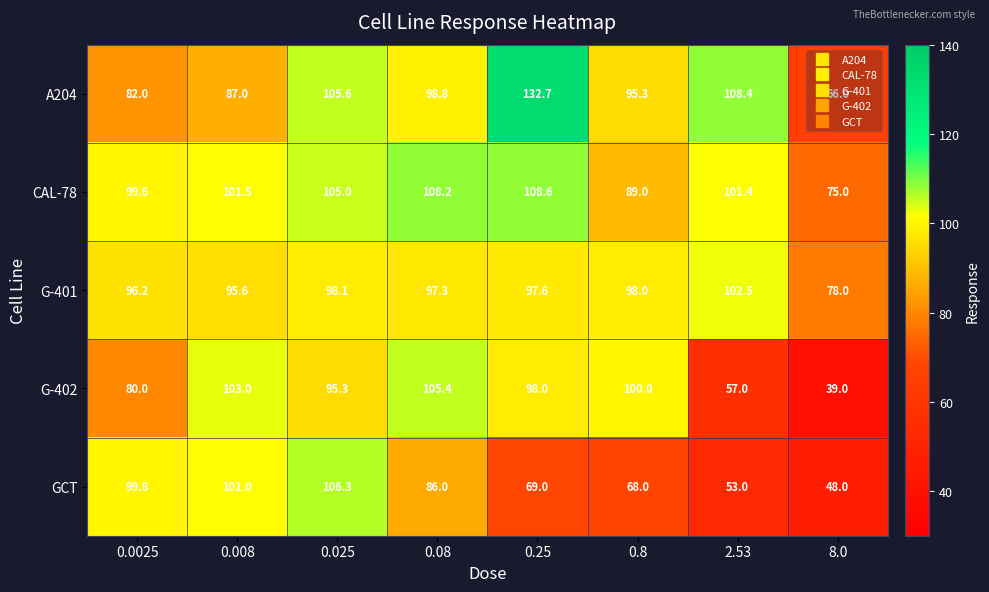

True or false: A204 has a value of 144.0 at 0.025.

False